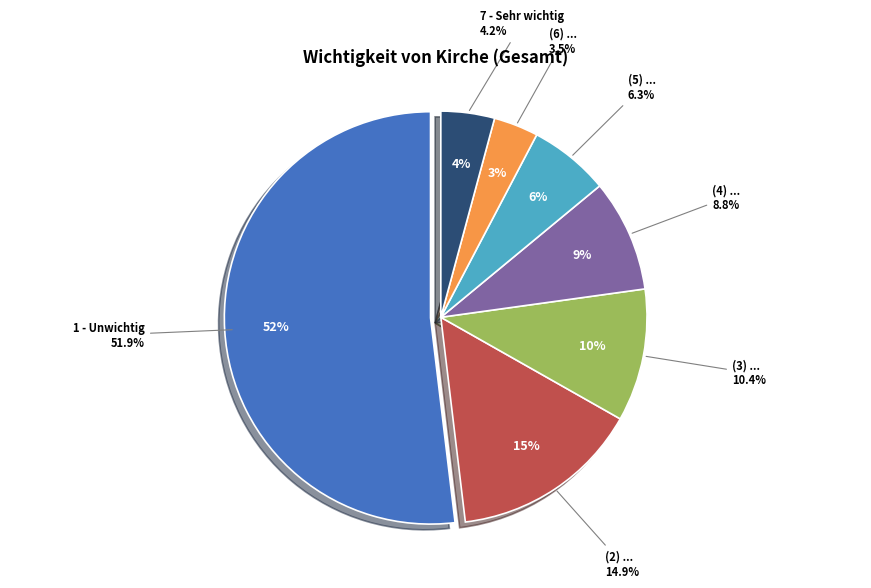

Rank the categories by value from lowest to highest.

(6) ..., 7 - Sehr wichtig, (5) ..., (4) ..., (3) ..., (2) ..., 1 - Unwichtig